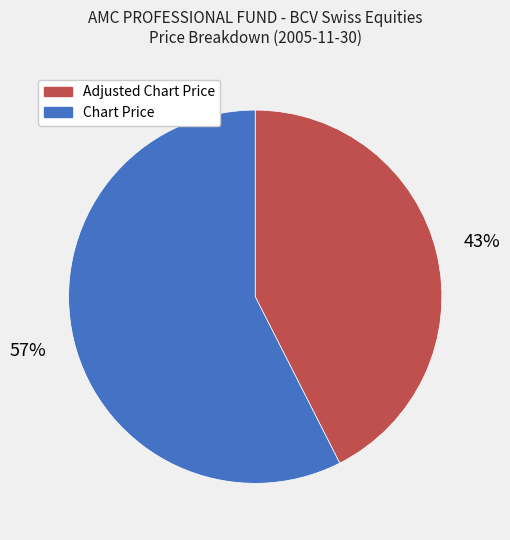

Does any single category account for the majority?

Yes